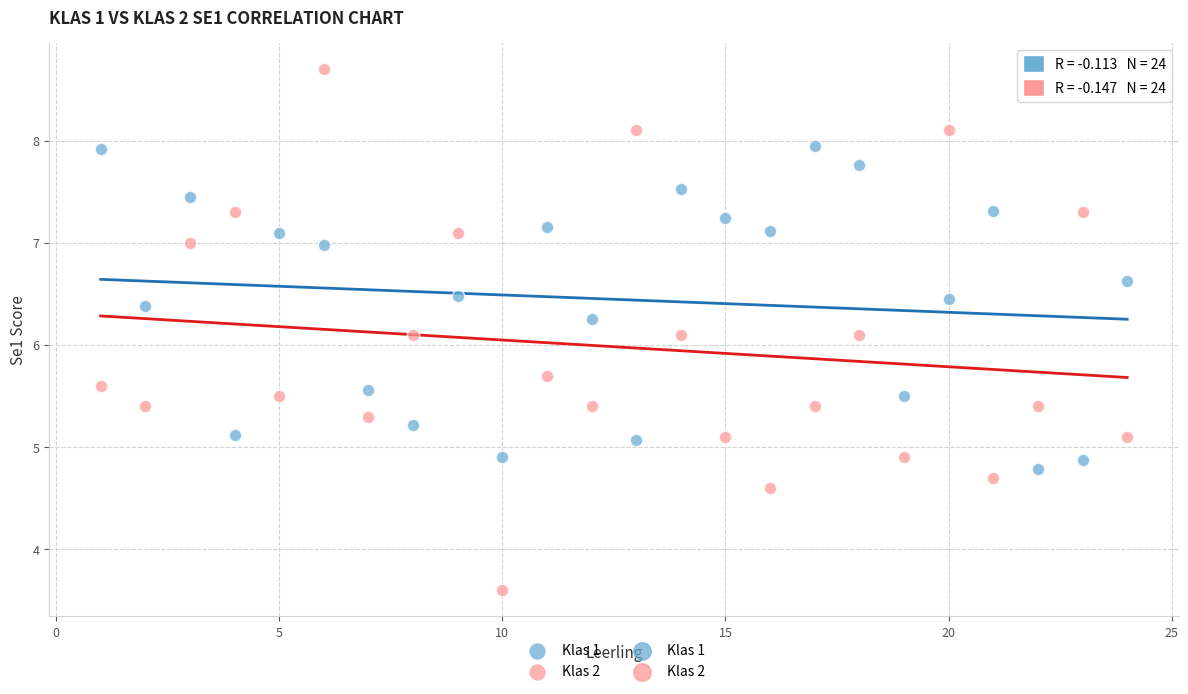

Across all data points, what is the range of Y values (max minus min)?

5.1